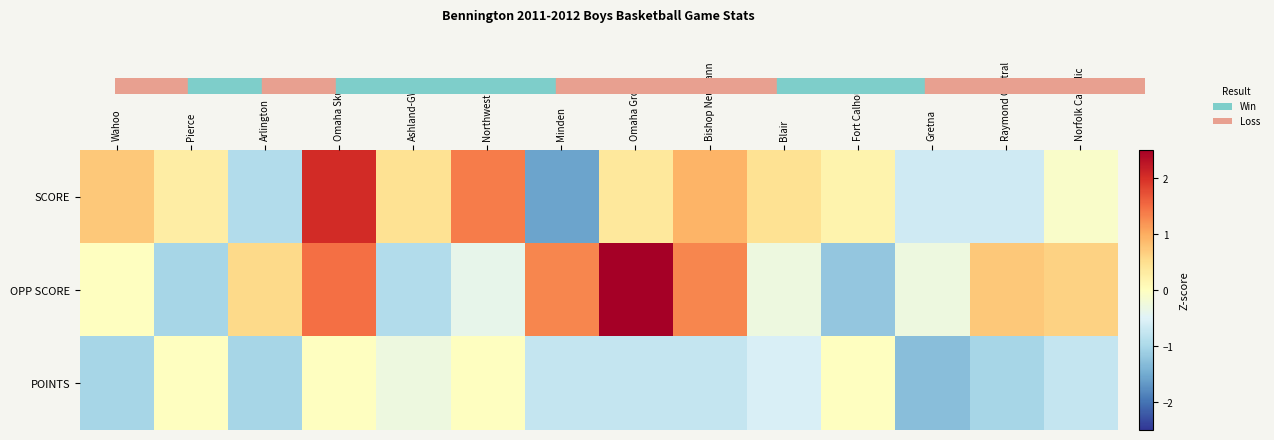

What is the spread (max minus min) of values at Omaha Gross?

4.2